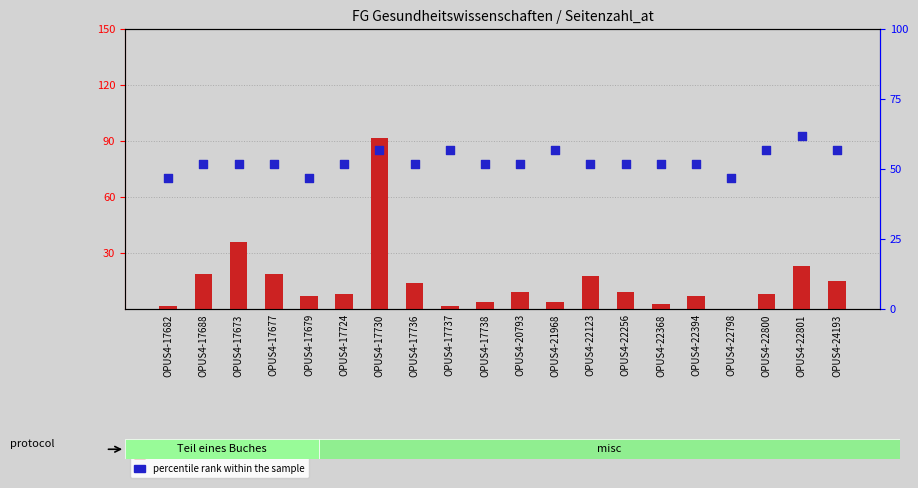

Which series has the widest spread of Y values?

count